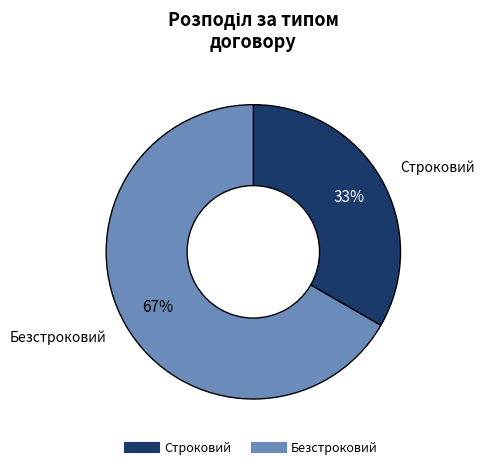

To the nearest percent, what is the combined percentage of Строковий and Безстроковий?

100%